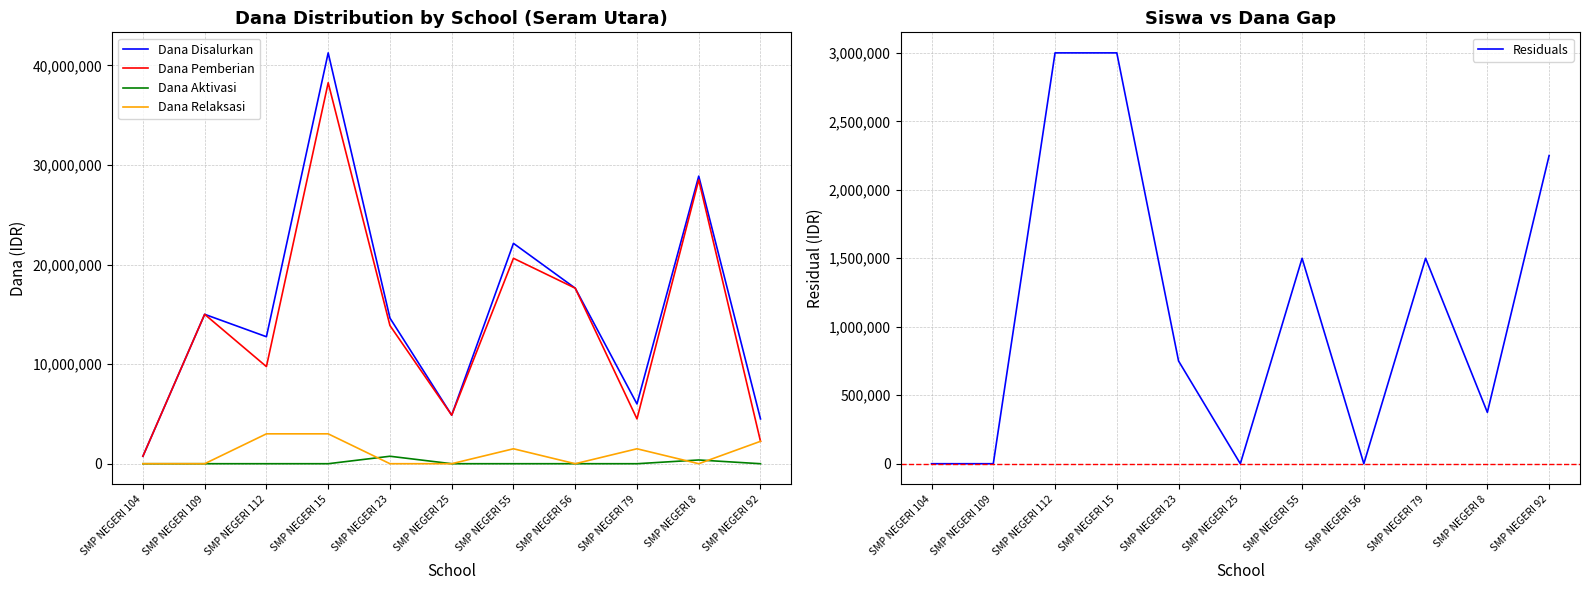

At which label is Dana Aktivasi closest to 375000?

SMP NEGERI 8